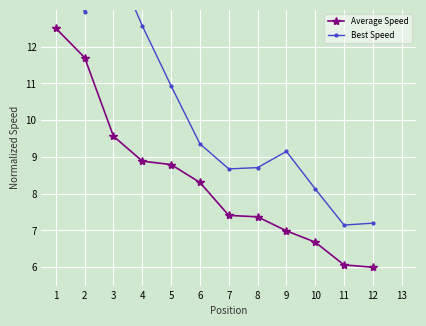

Reading left to right, extract all data points from this chart.

Average Speed: 1=12.5	2=11.7	3=9.6	4=8.9	5=8.8	6=8.3	7=7.4	8=7.4	9=7.0	10=6.7	11=6.1	12=6.0
Best Speed: 1=15.3	2=12.9	3=14.4	4=12.6	5=10.9	6=9.4	7=8.7	8=8.7	9=9.2	10=8.1	11=7.1	12=7.2